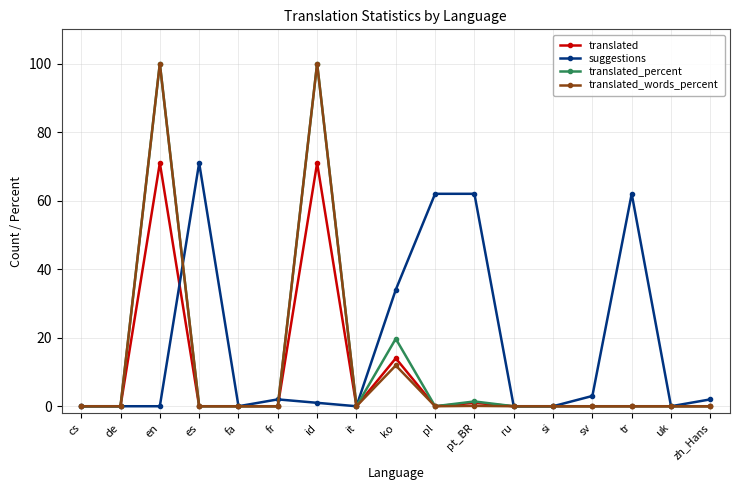

In translated_percent, how many points are higher than both neighbors (excluding endpoints)?

4